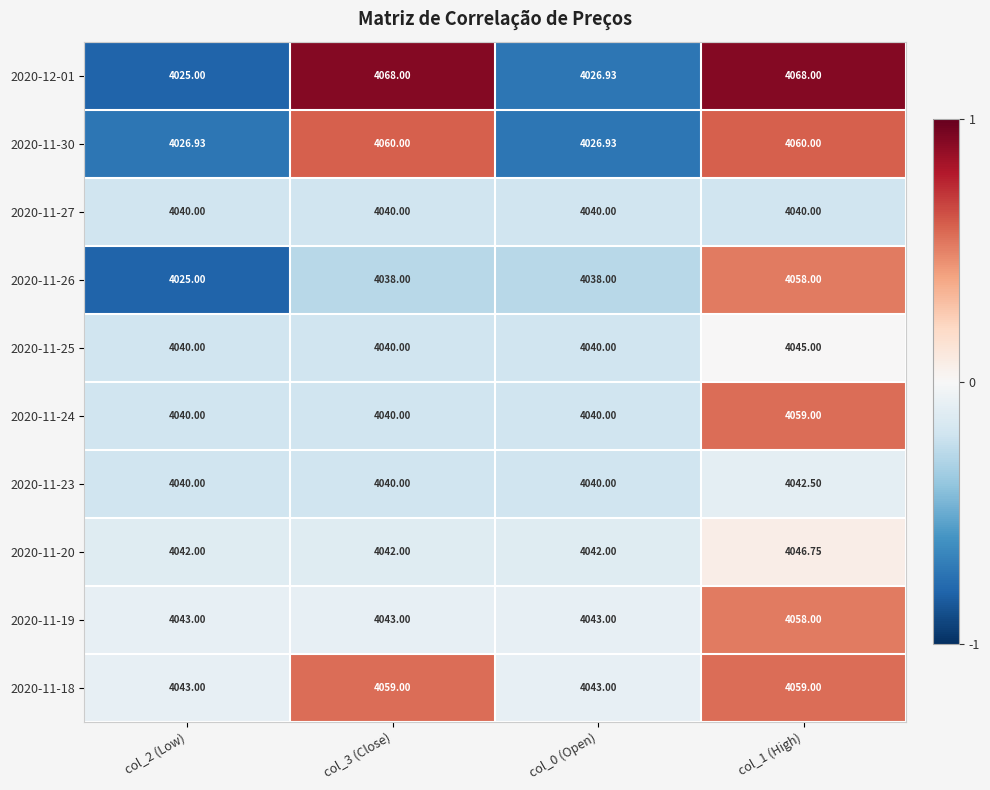

Is the value of 2020-11-25 at col_0 (Open) greater than the value of 2020-11-23 at col_1 (High)?

No